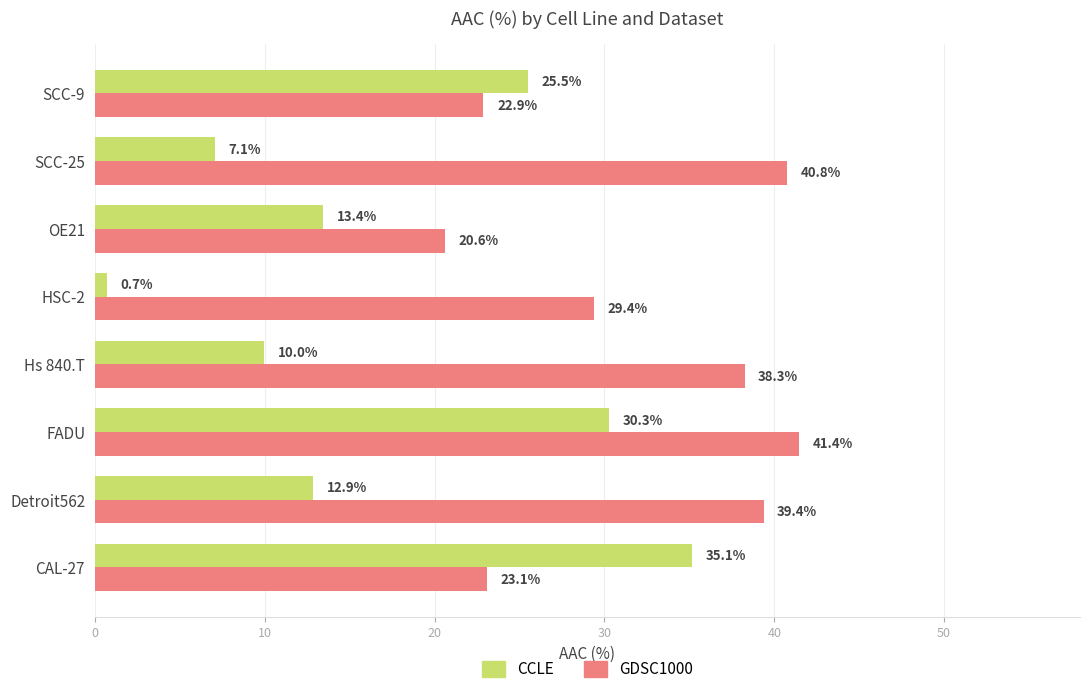

Which series has the widest spread of values?

CCLE